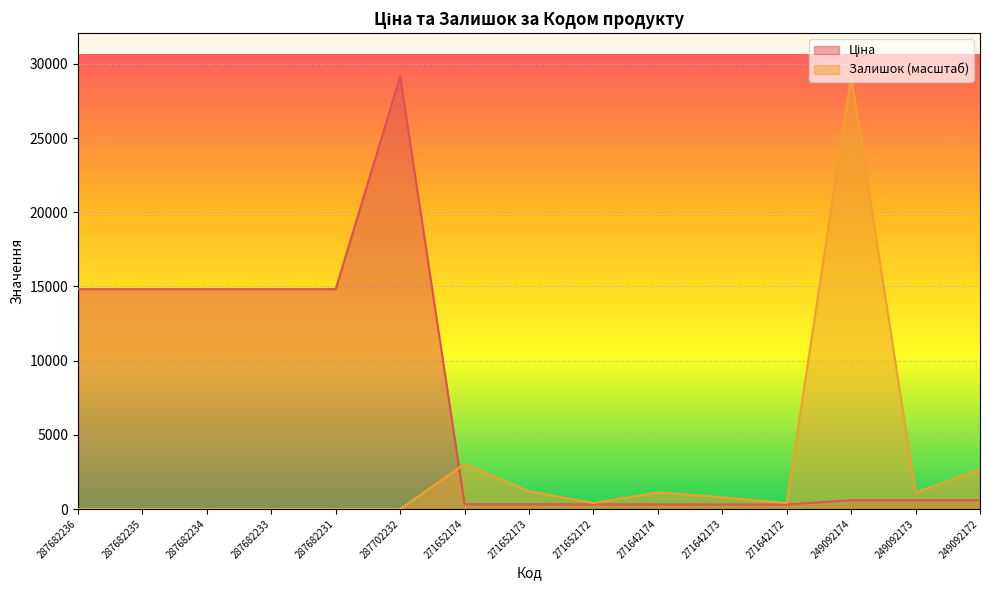

After their last crossing, which series has the higher values: Ціна or Залишок?

Залишок